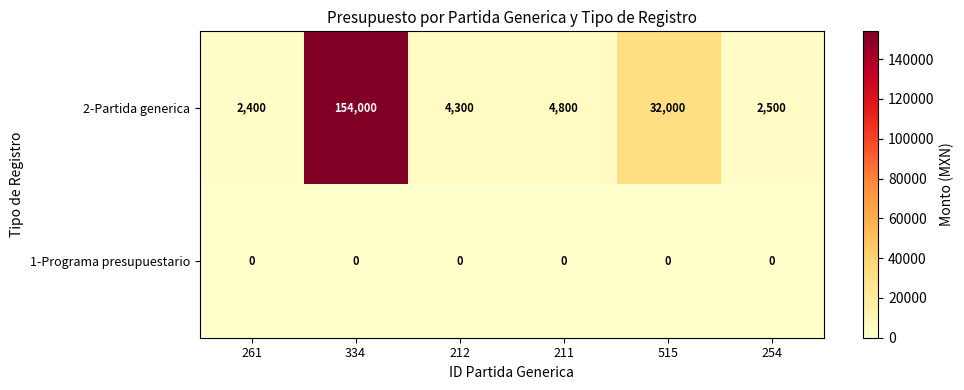

Read the 2-Partida generica value at 211.

4800